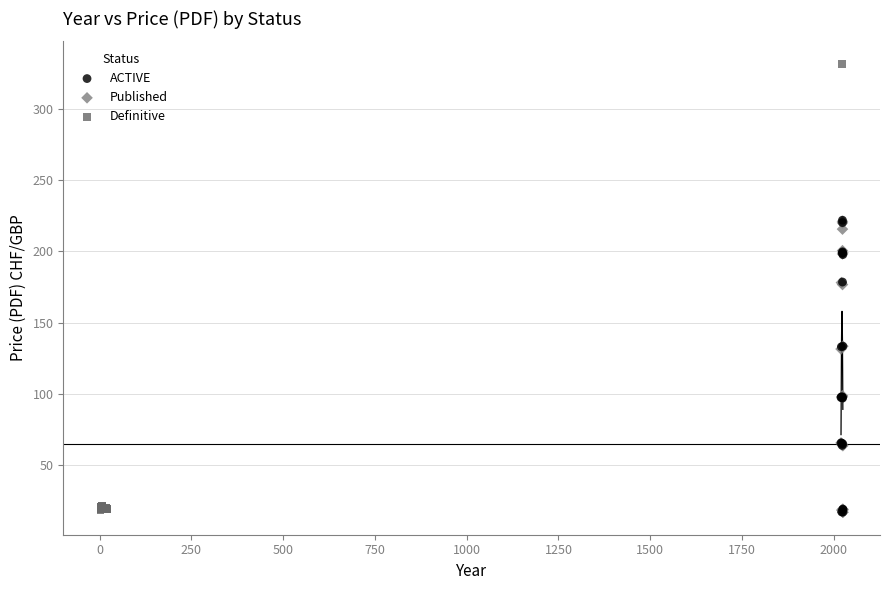

Which series has the widest spread of Y values?

Definitive